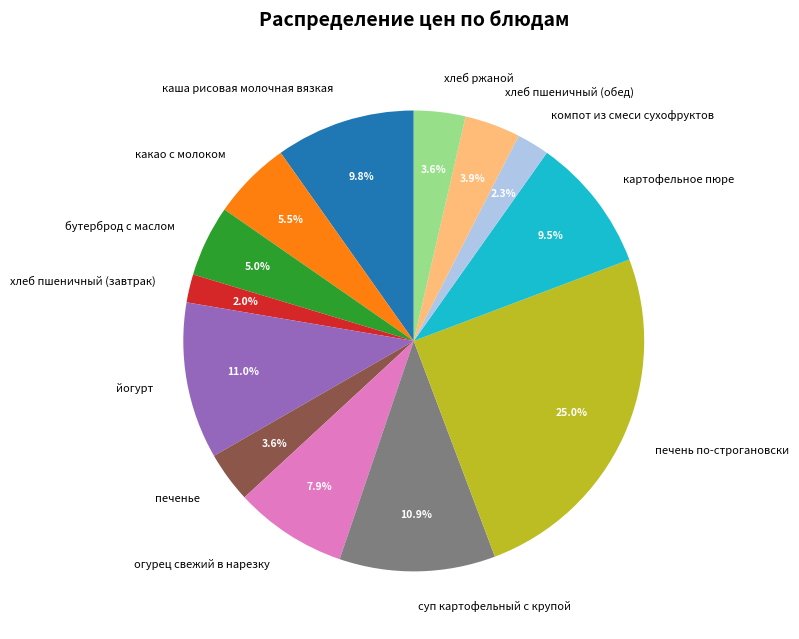

How many segments does this pie chart have?

13